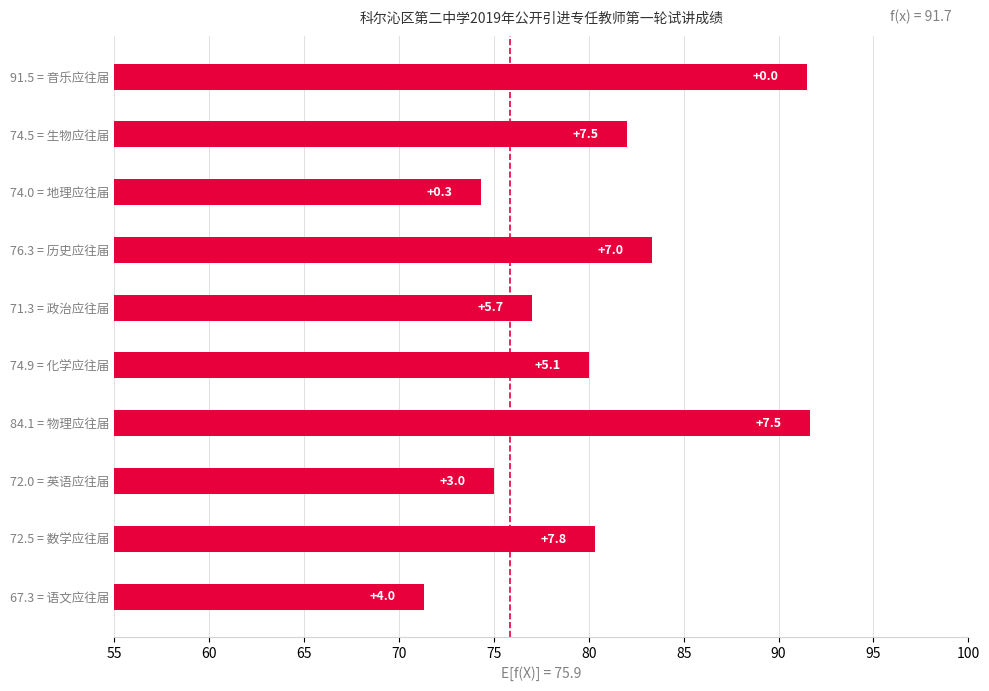

How many bars are there in total?

10